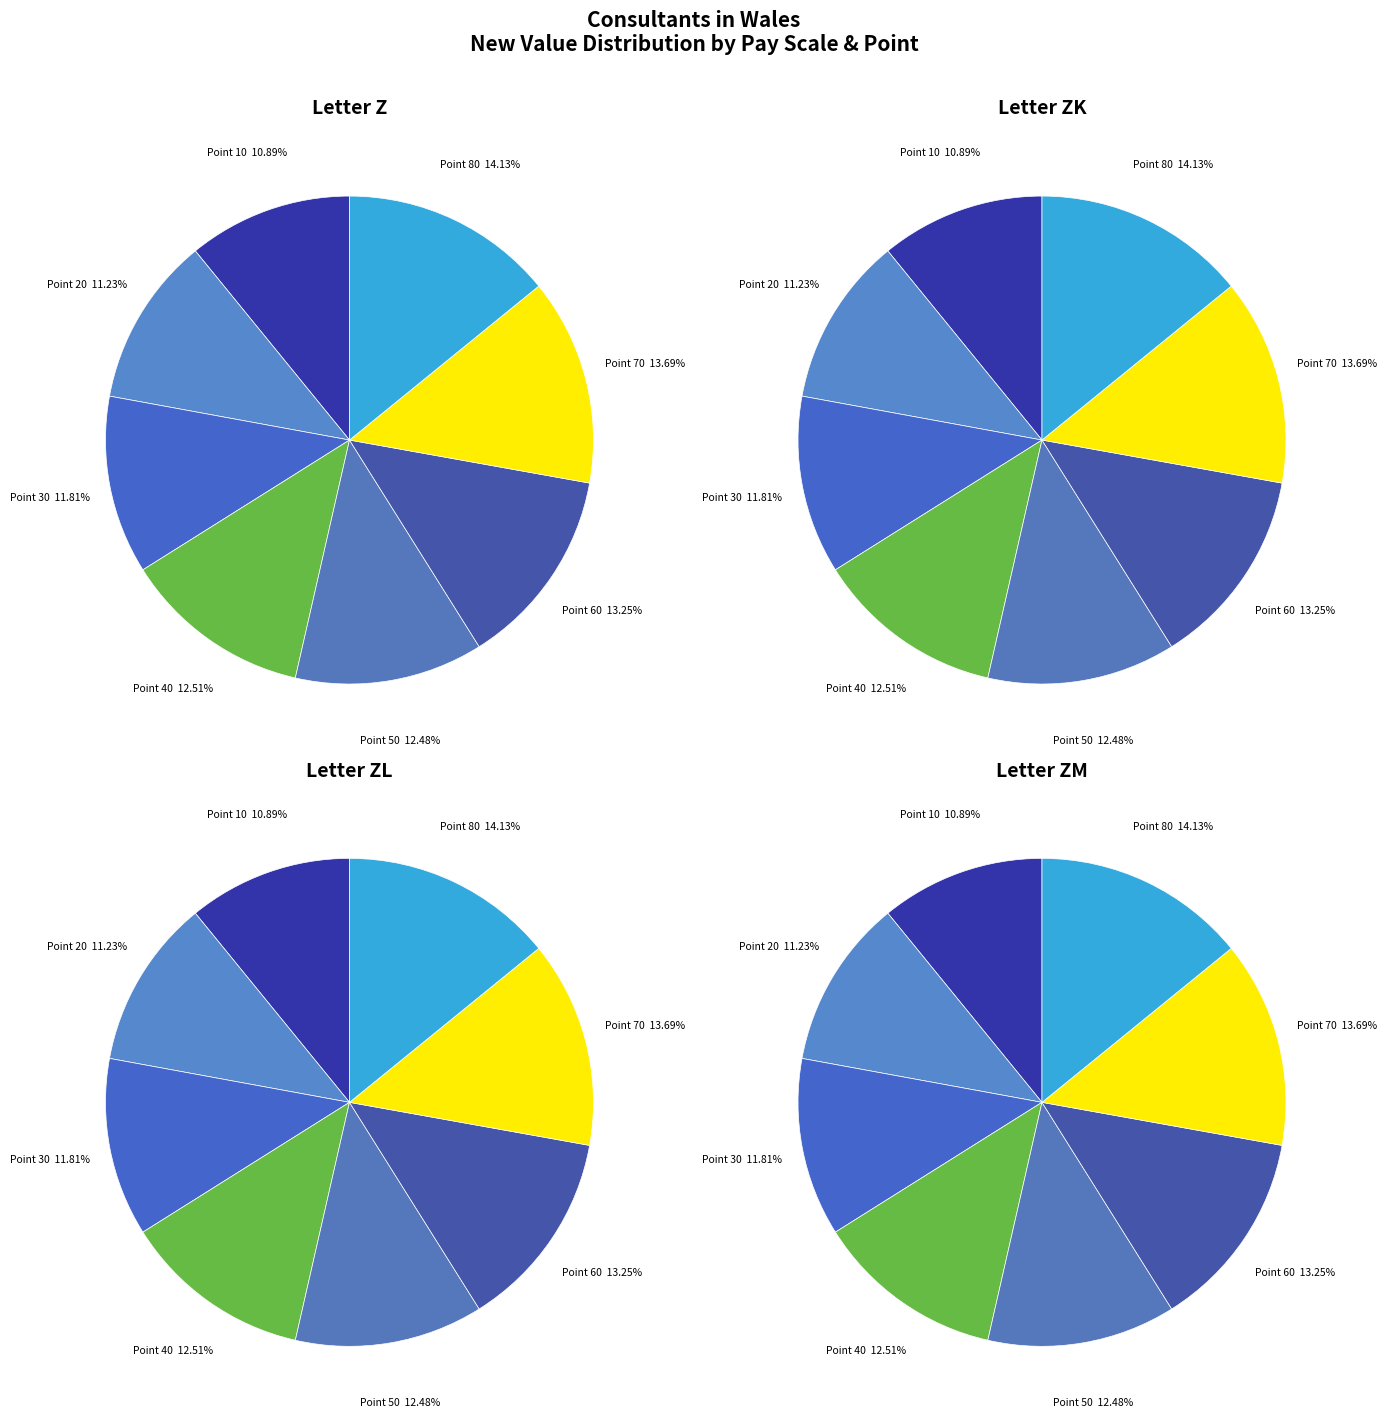

Rank the categories by CYM Pay Scale Letter ZK value from highest to lowest.

Point 80, Point 70, Point 60, Point 40, Point 50, Point 30, Point 20, Point 10